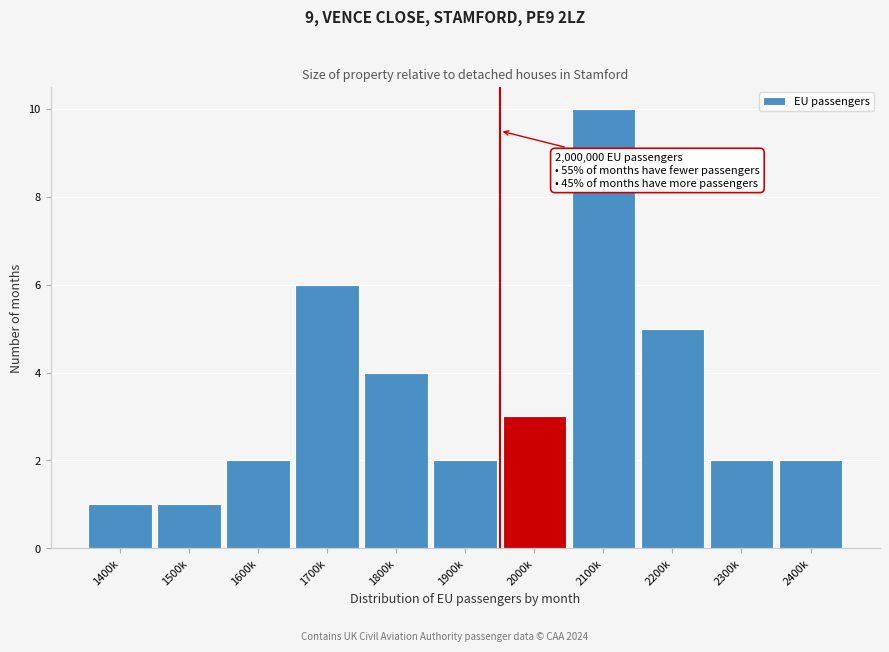

Reading right to left, list all the values displayed in this chart.

2400k=2	2300k=2	2200k=5	2100k=10	2000k=3	1900k=2	1800k=4	1700k=6	1600k=2	1500k=1	1400k=1